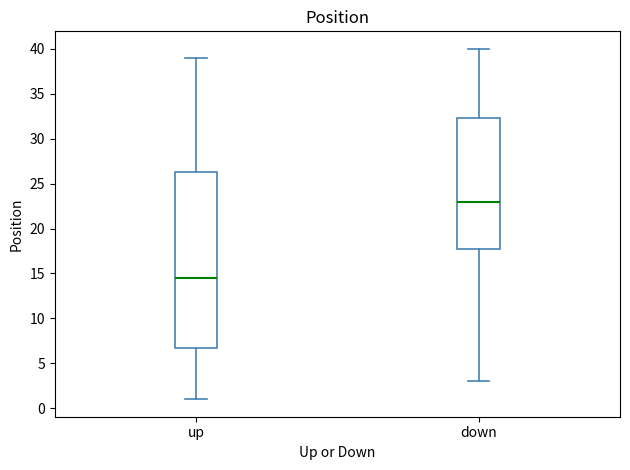

Reading left to right, read every box against the y-axis: the position of its median line, the range the box covers, and the ends of its whiskers. The values are not printed on the chart, so give them approximately, as read against the axis.

up: median 14.5, box 7.0 to 26.5, whiskers 1.0 to 39.0
down: median 23.0, box 18.0 to 32.5, whiskers 3.0 to 40.0